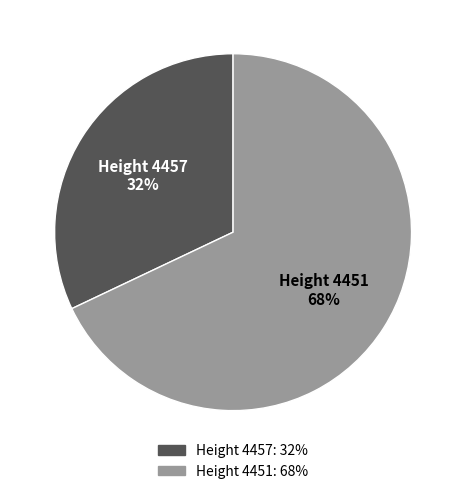

What percentage is the Height 4457 slice, to the nearest percent?

32%